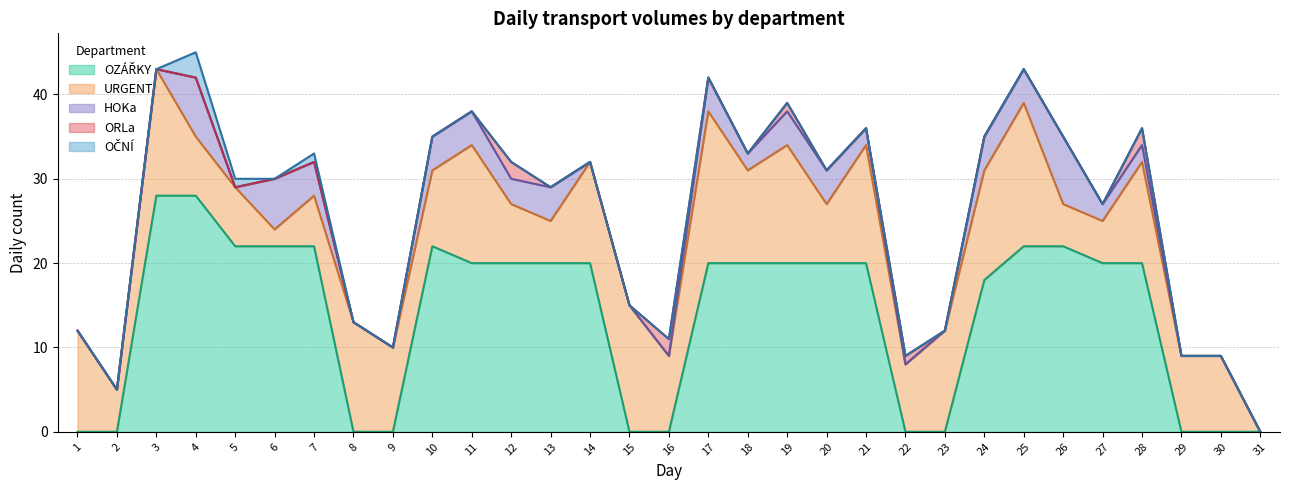

How many interior local peaks does the HOKa series have?

5